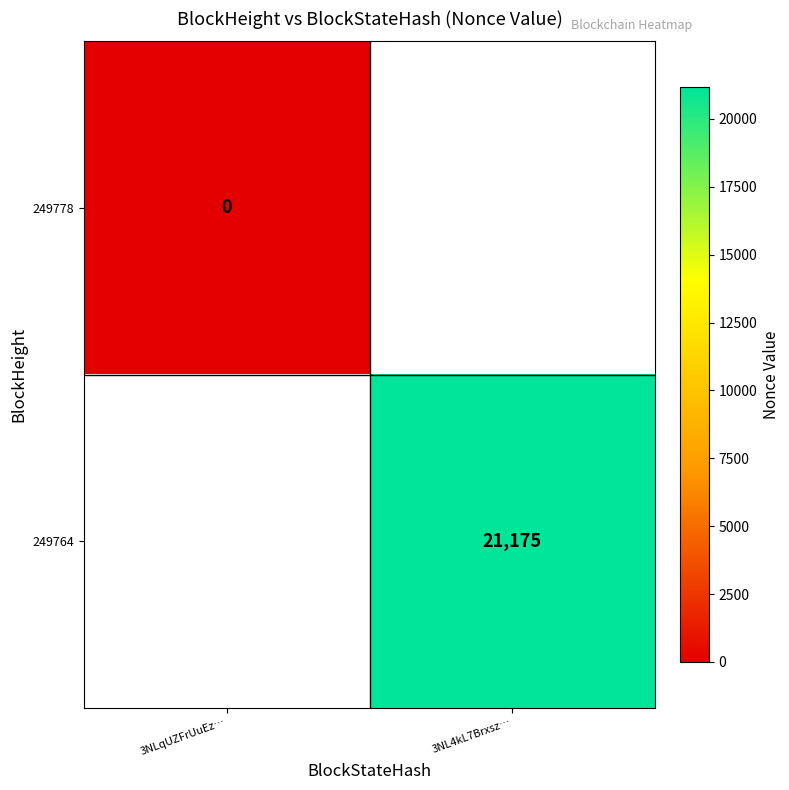

At how many categories does at least one series exceed 15065?

1